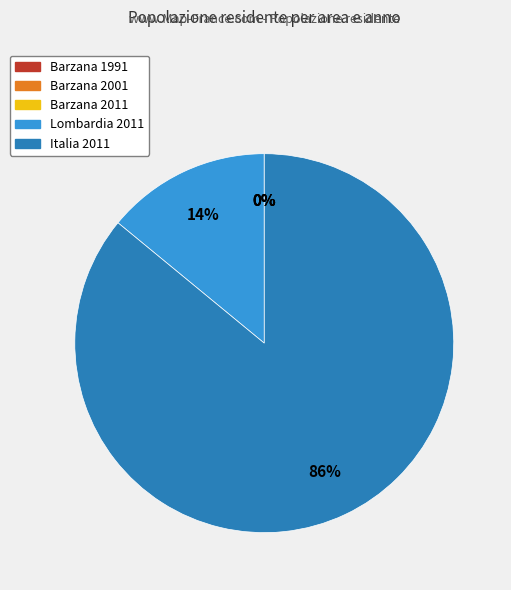

Which slice is the largest?

Italia 2011